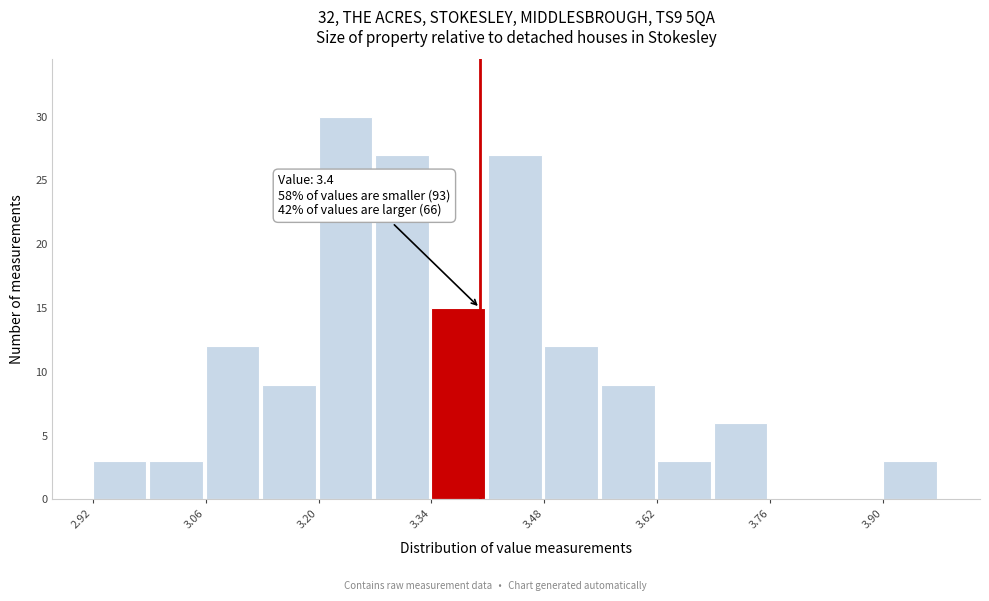

Read against the x-axis, roughly where is the centre of the tallest bar?

3.24